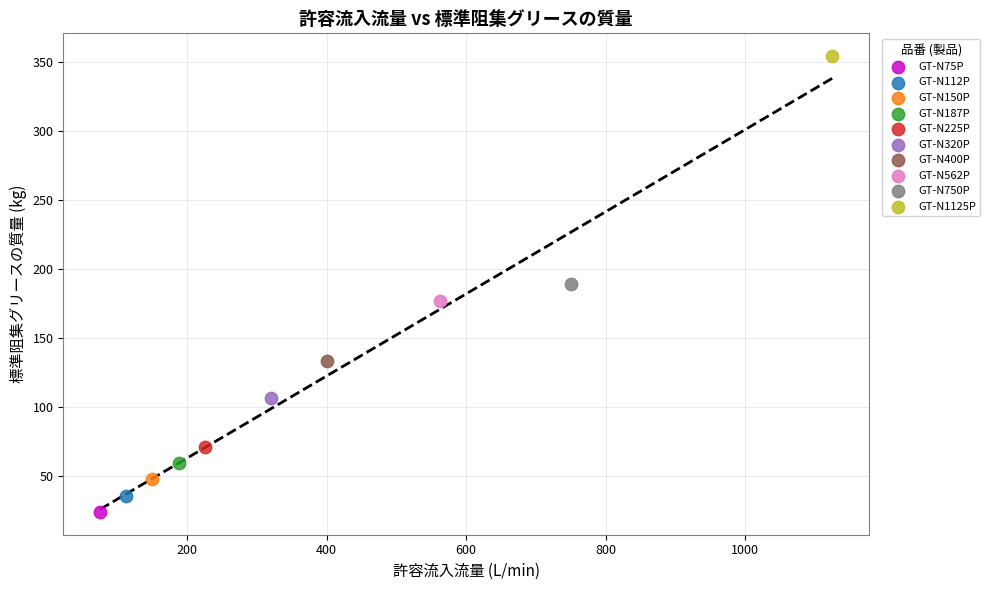

What are all the series names shown in the legend?

GT-N75P, GT-N112P, GT-N150P, GT-N187P, GT-N225P, GT-N320P, GT-N400P, GT-N562P, GT-N750P, GT-N1125P